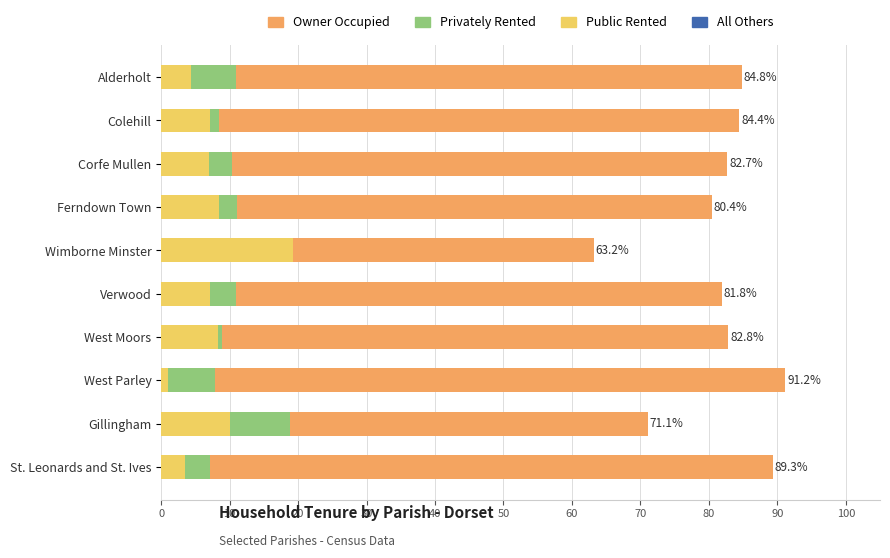

What is the total value across all series at 70?

100.0